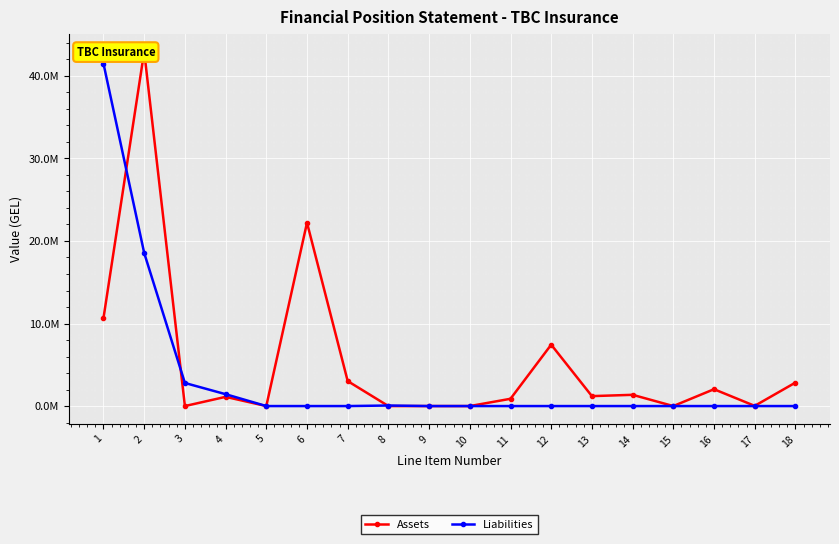

How many series are shown in this chart?

2